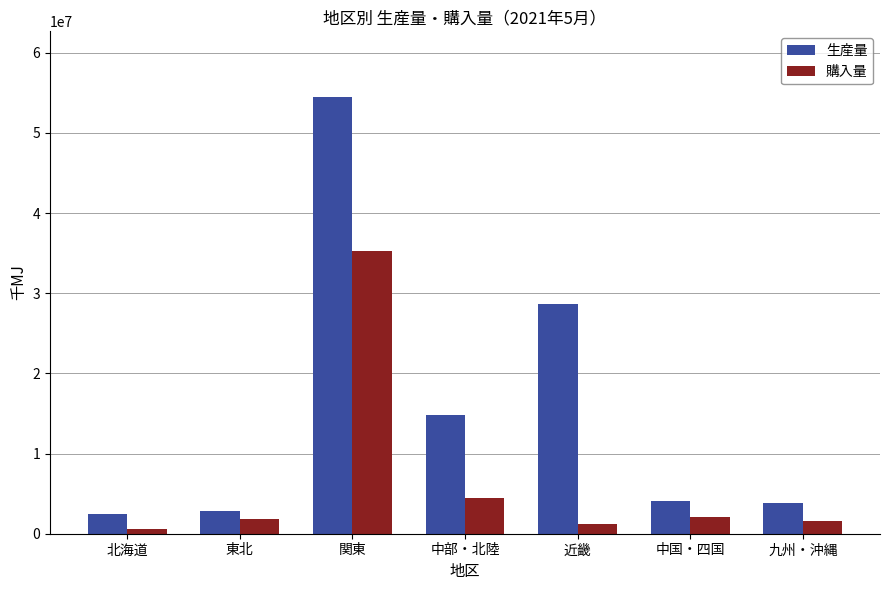

Rank the series at 関東 from highest to lowest value.

生産量, 購入量